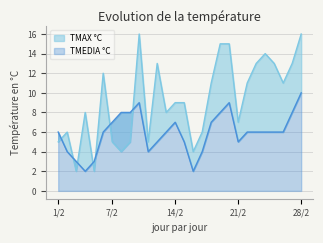

List the series in order of their peak value, lowest first.

TMEDIA °C, TMAX °C